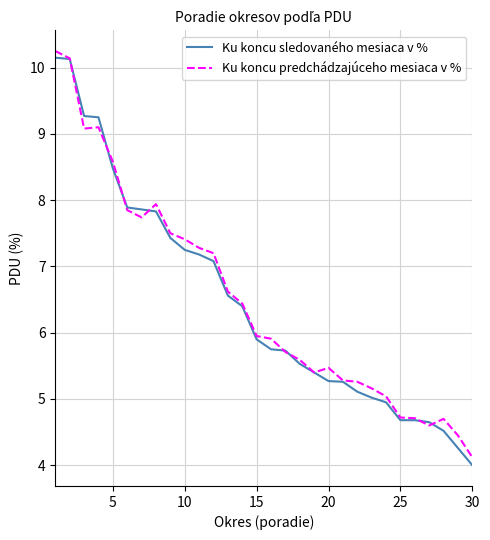

Which series has the widest spread of values?

Ku koncu sledovaného mesiaca v %